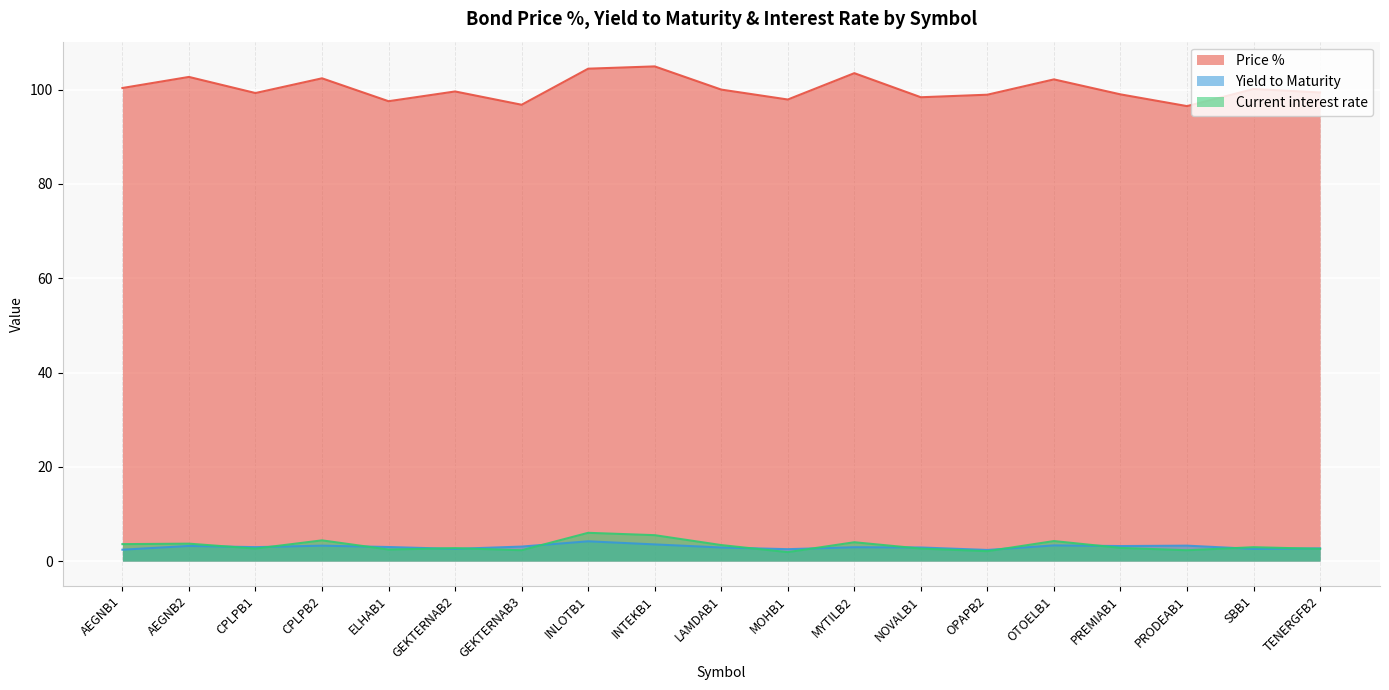

Which category has the lowest value in the Yield to Maturity series?

OPAPB2